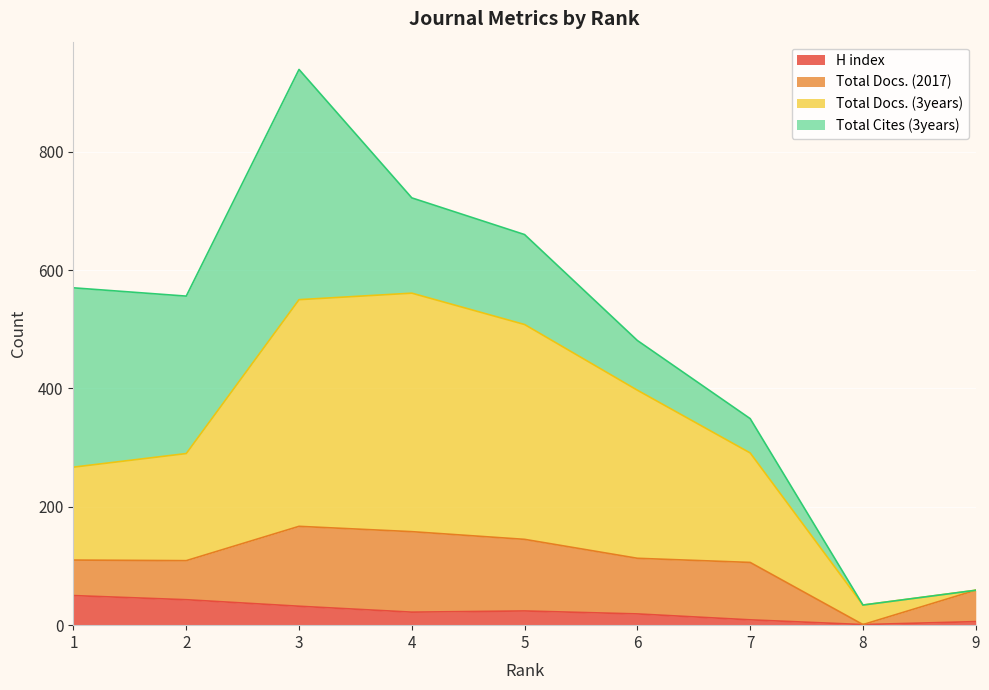

Does the chart display data point markers on the line(s)?

No